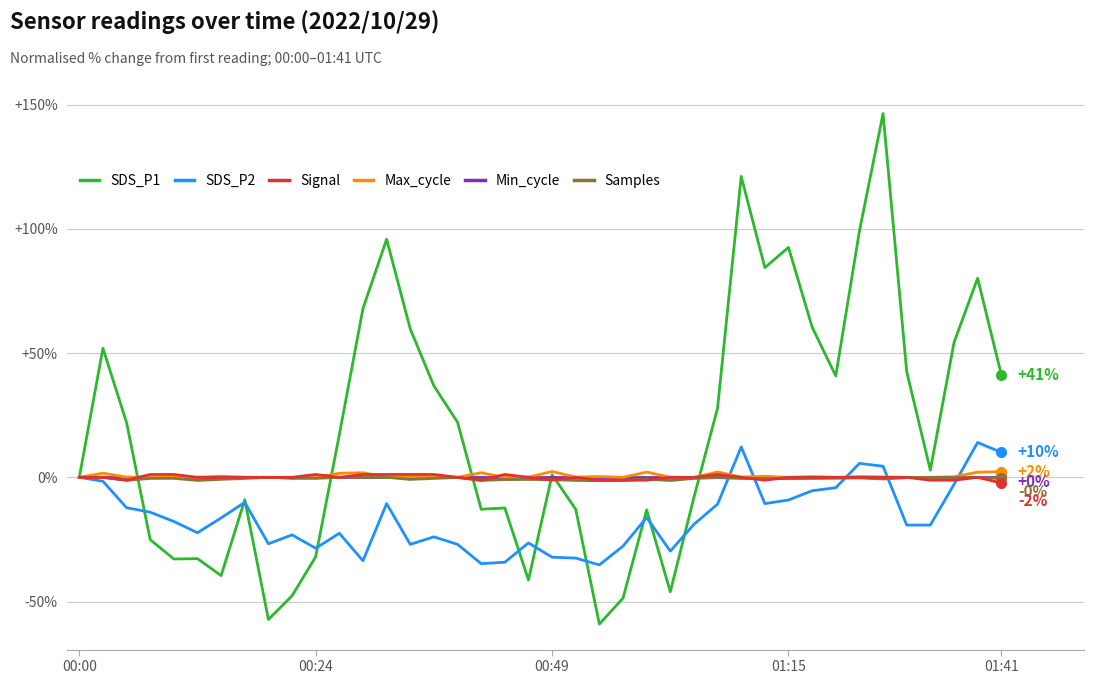

Which series has the largest total across all categories?

SDS_P1